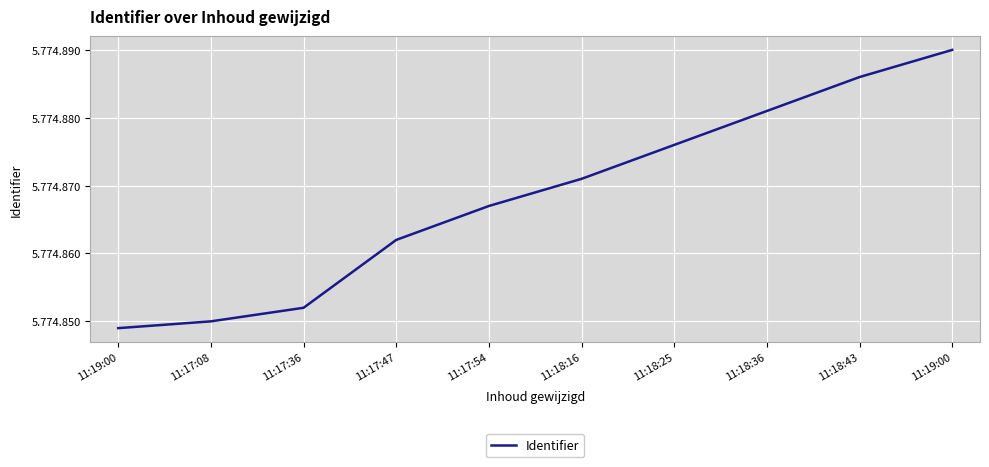

What is the ratio of the value at 11:17:47 to the value at 11:18:16?

1.0